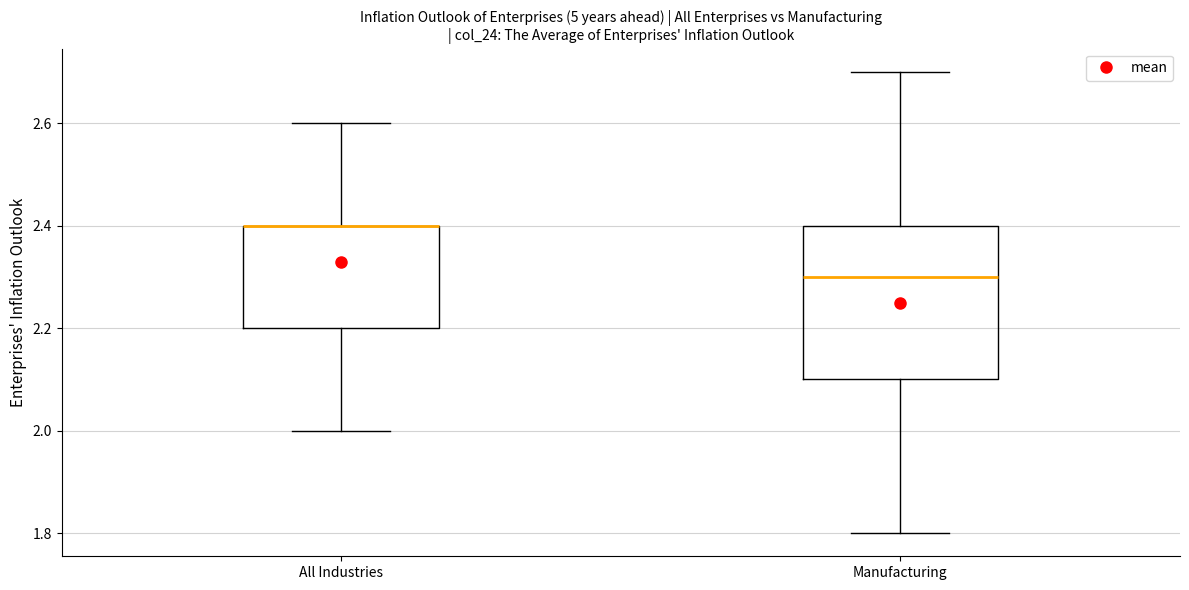

Where does the upper whisker of the box for All Industries end on the y-axis? The values are not printed on the chart, so give them approximately, as read against the axis.

2.6